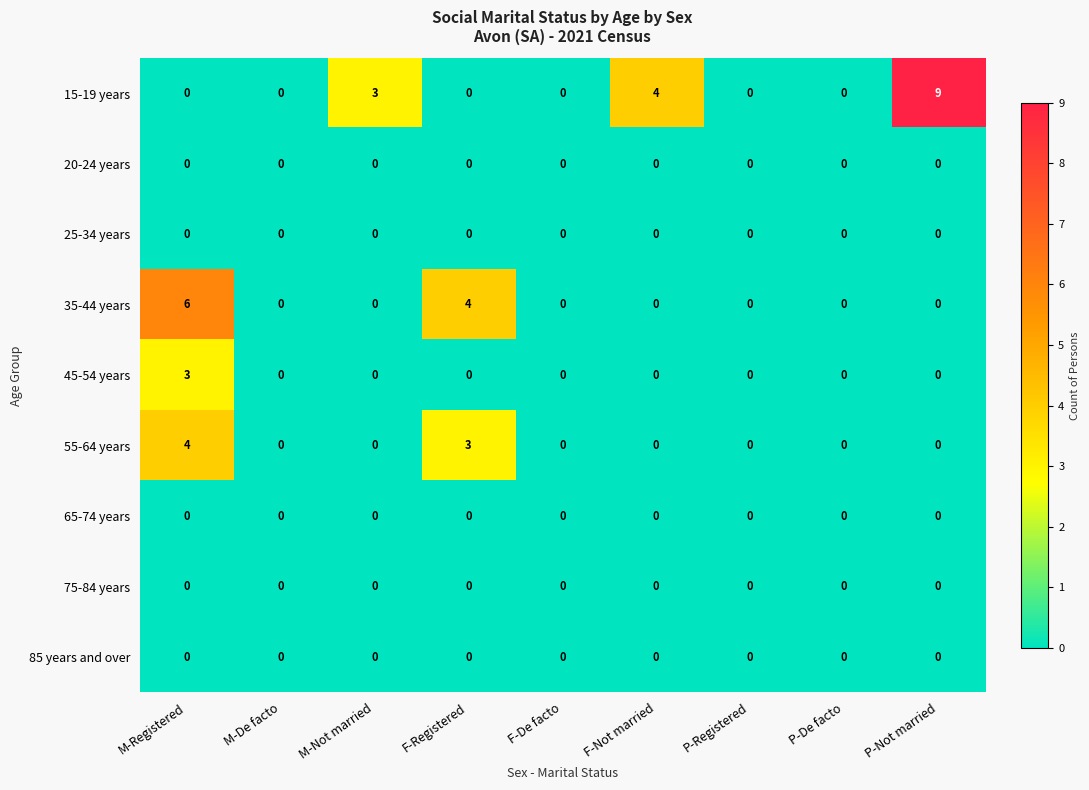

What is the difference between the maximum and second lowest values in the 35-44 years series?

6